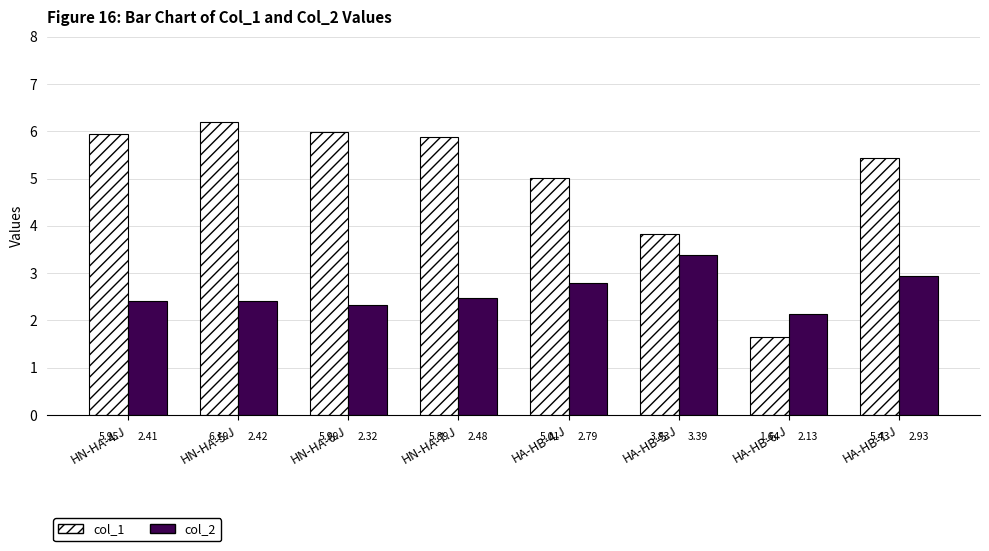

Is it true that col_1 equals 6.2 at HN-HA-5.J?

True